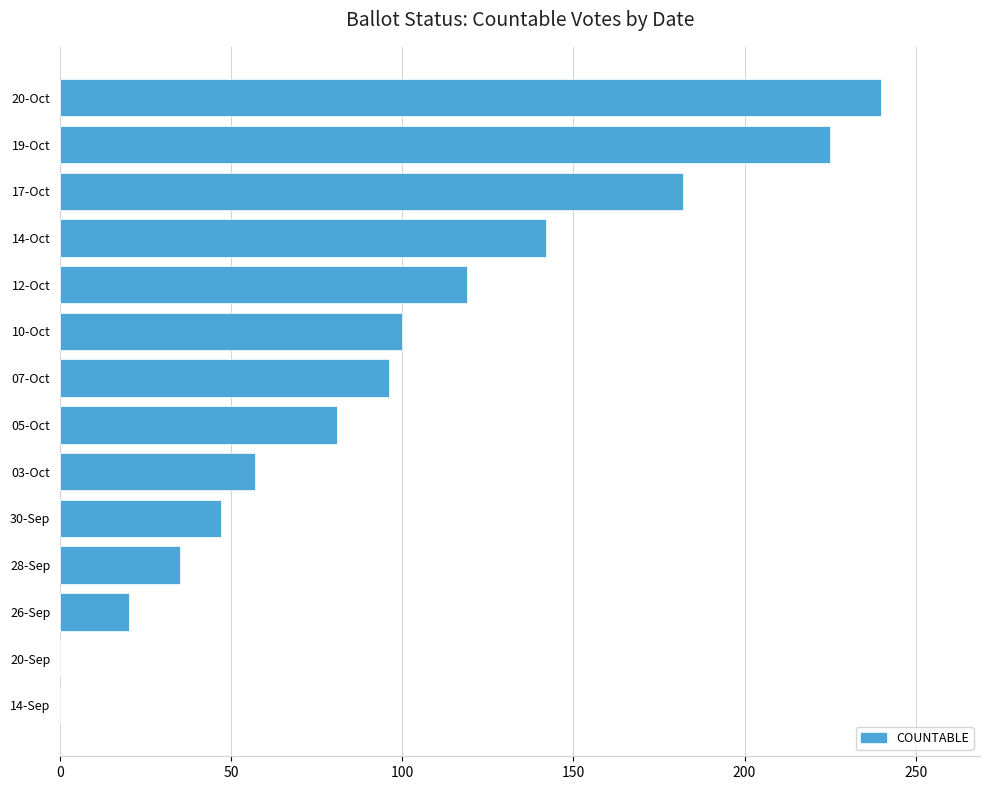

Approximately how many times larger is the value at 19-Oct compared to 03-Oct?

3.9